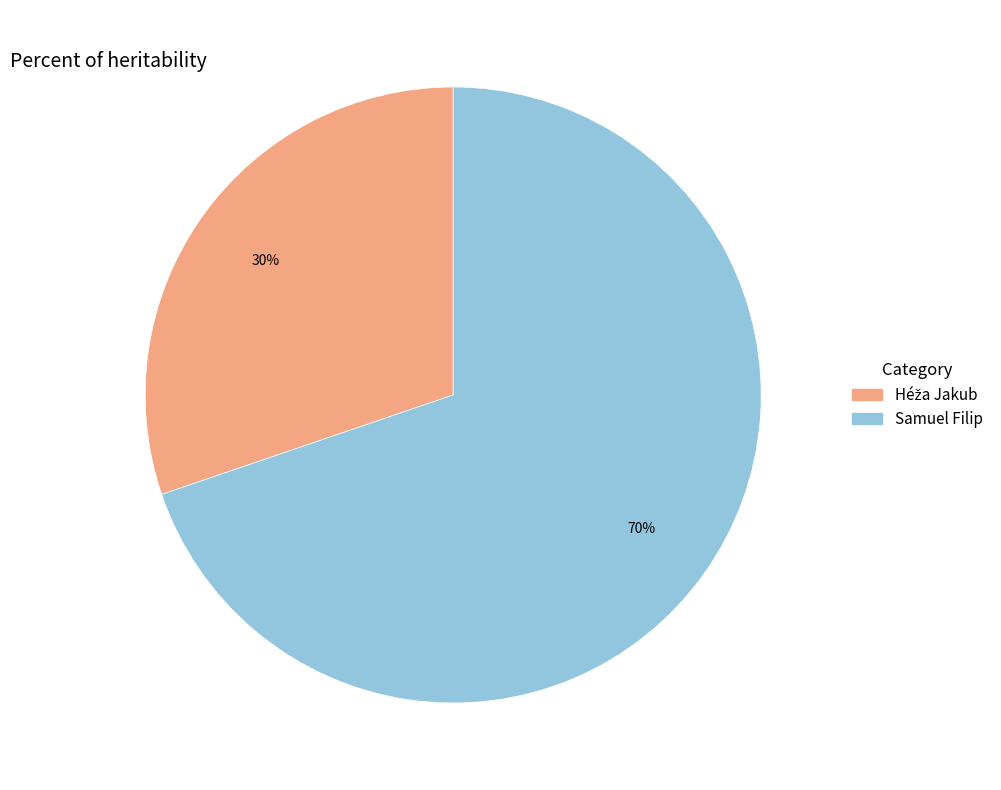

Which slice is the largest?

Samuel Filip